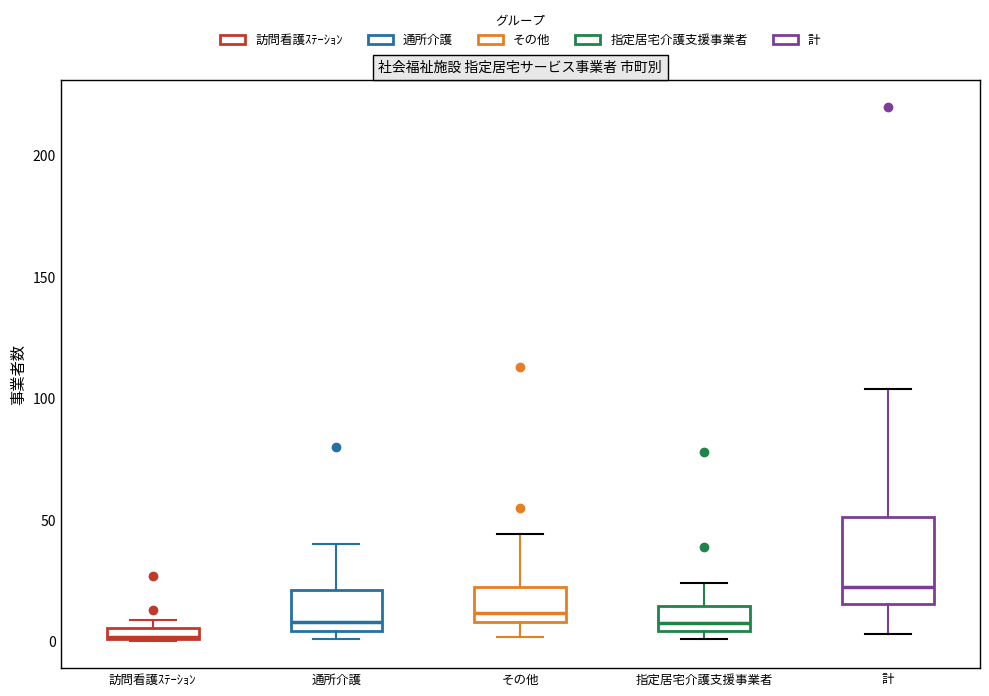

Which box has the highest median line?

計